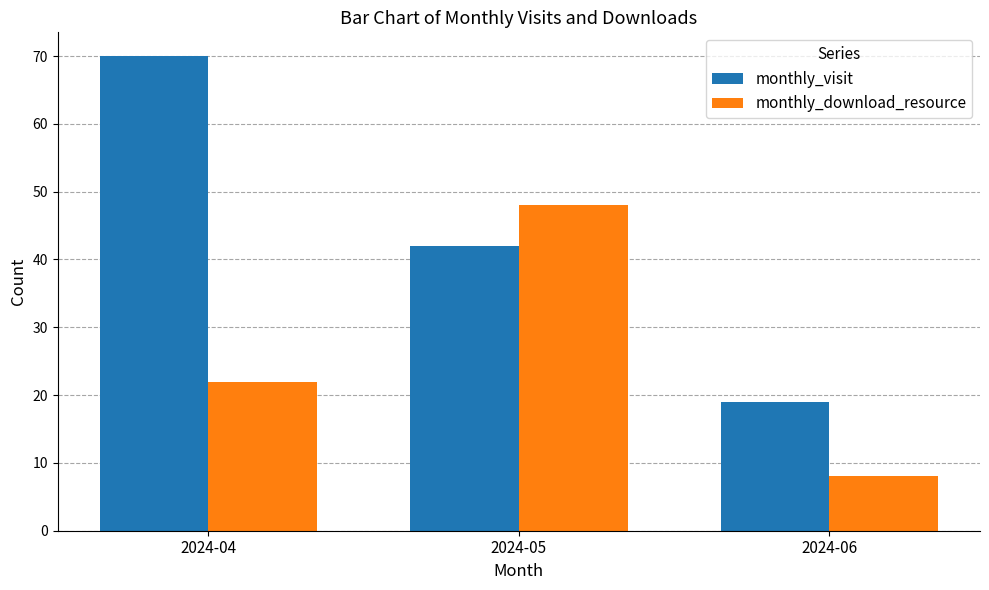

What is the sum of all monthly_visit values?

131